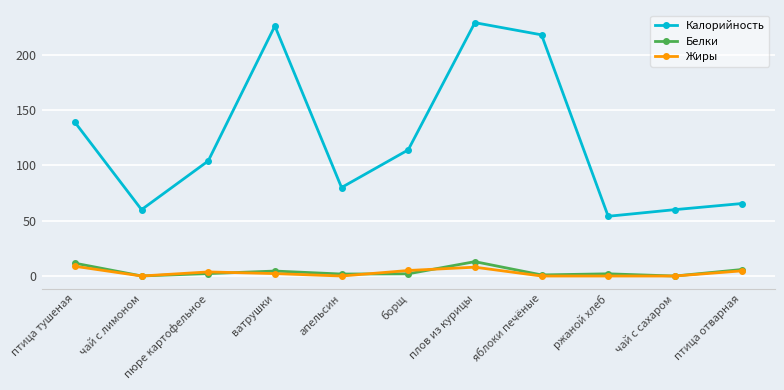

Which series changed the most between птица тушеная and чай с лимоном?

Калорийность